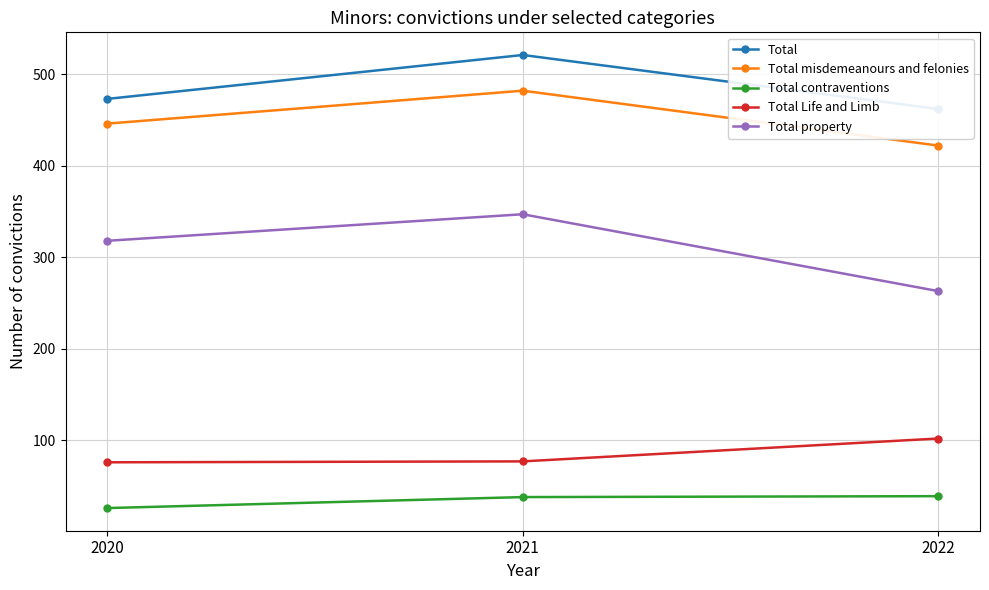

Is it true that Total Life and Limb equals 76 at 2020?

True